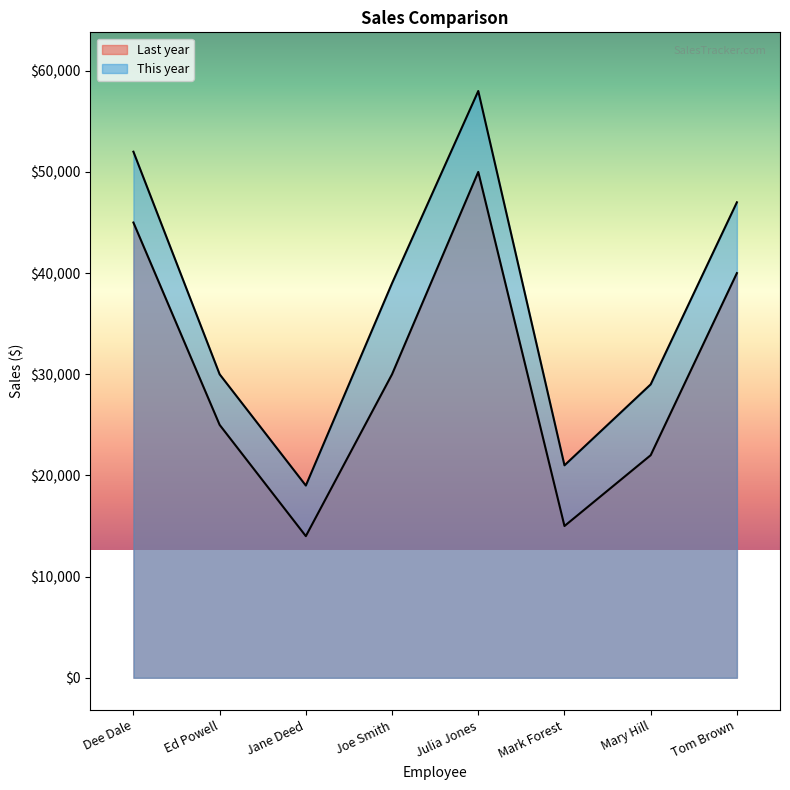

What is the difference between the maximum and minimum values in the This year series?

39000